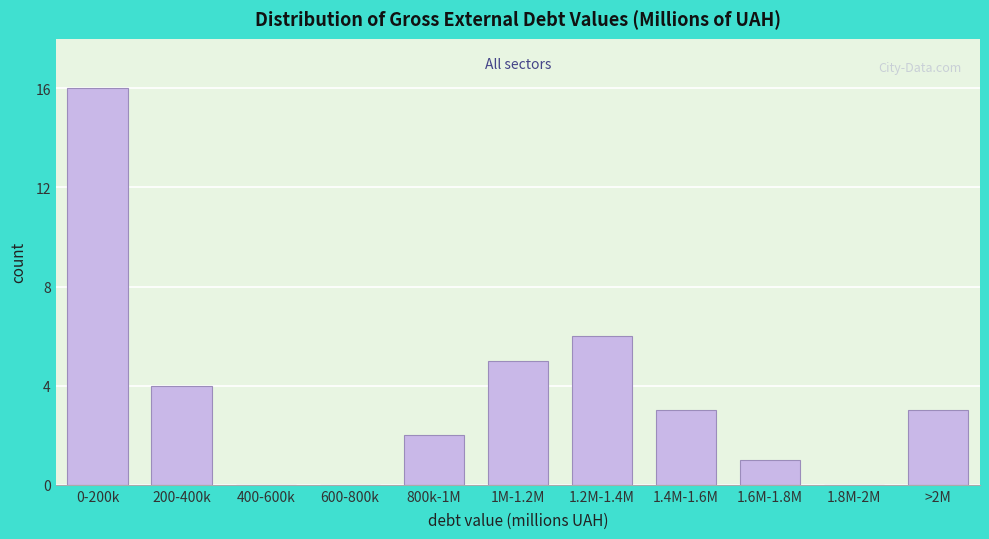

Reading left to right, transcribe all the data shown in this chart.

0-200k=16	200-400k=4	400-600k=0	600-800k=0	800k-1M=2	1M-1.2M=5	1.2M-1.4M=6	1.4M-1.6M=3	1.6M-1.8M=1	1.8M-2M=0	>2M=3